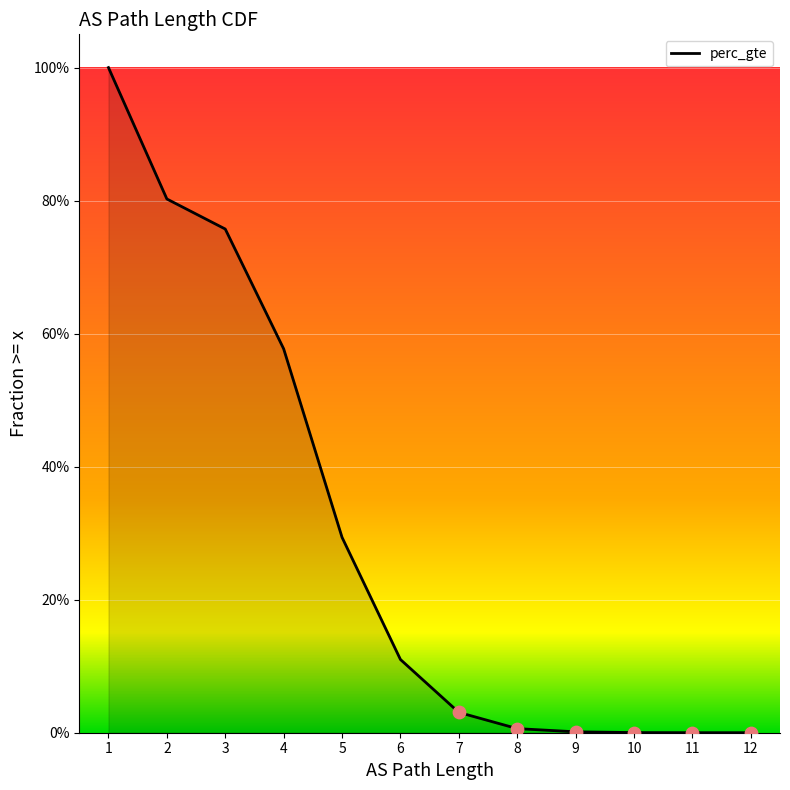

Which has a higher value, 1 or 11?

1